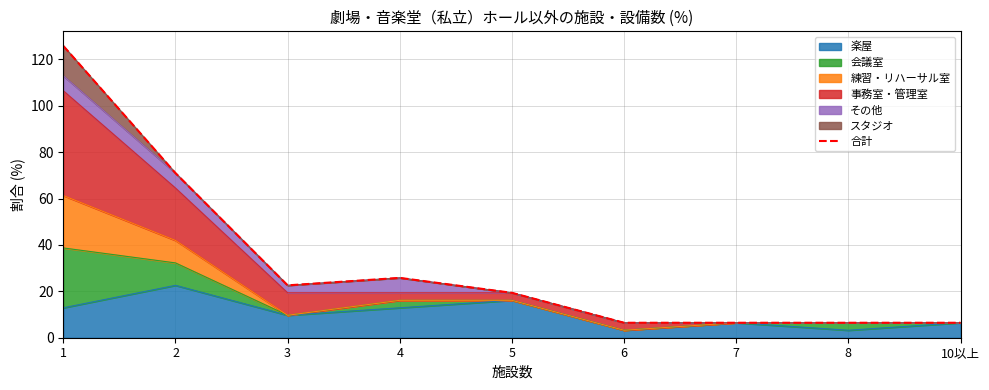

What is the maximum value shown in the chart?

125.8